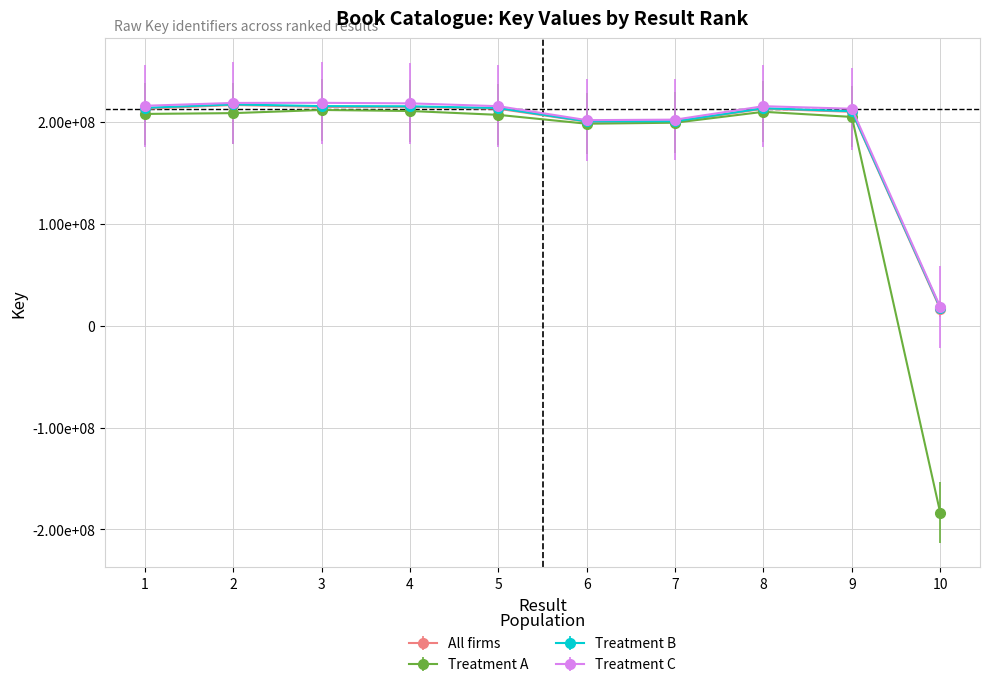

True or false: Treatment C and Treatment B cross at least once.

False